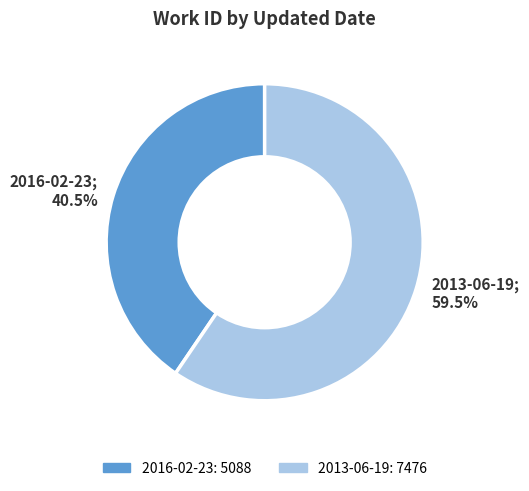

Is there any slice that represents more than half of the pie?

Yes